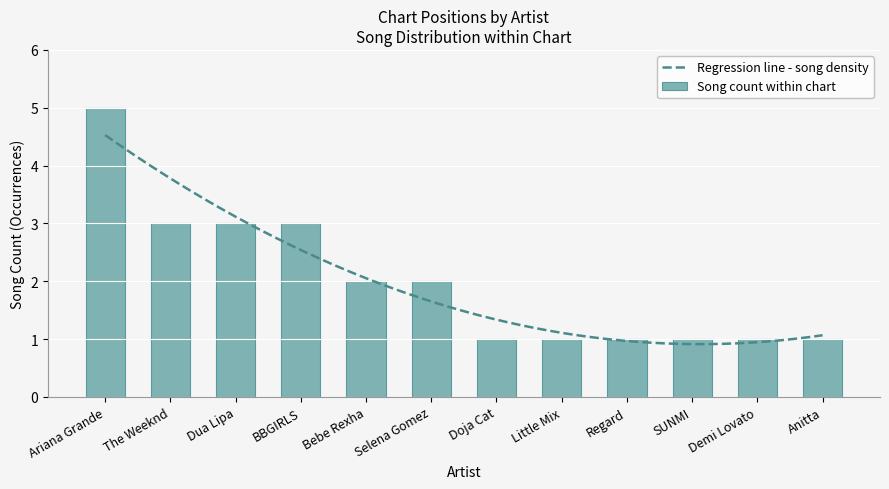

What is the sum of all values?

24